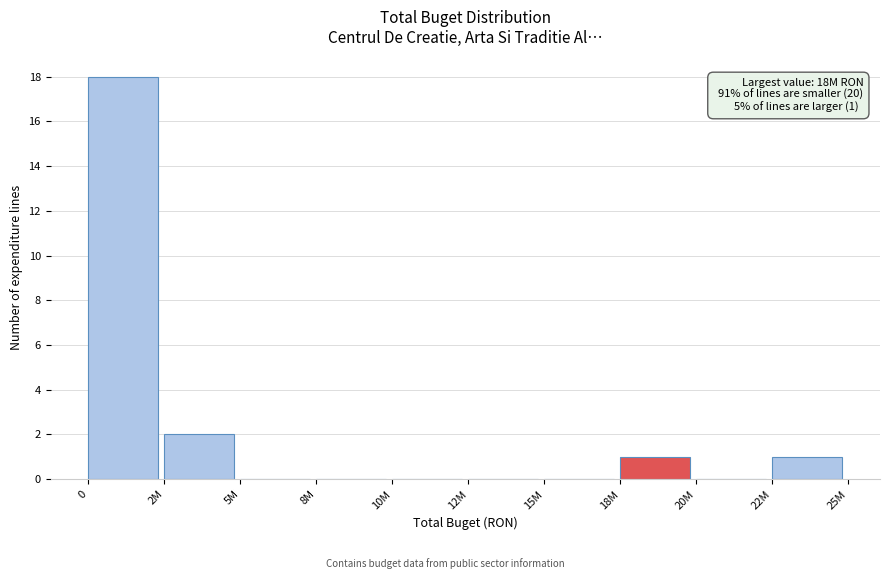

Reading left to right, transcribe all the data shown in this chart.

0=18	2M=2	5M=0	8M=0	10M=0	12M=0	15M=0	18M=1	20M=0	22M=1